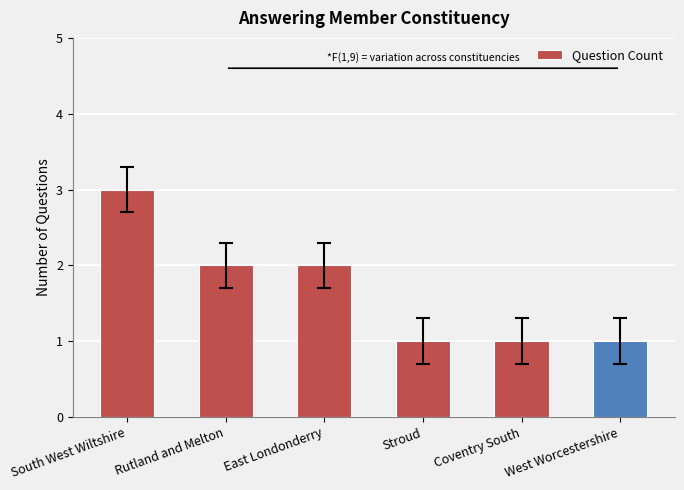

What is the minimum value shown in the chart?

1